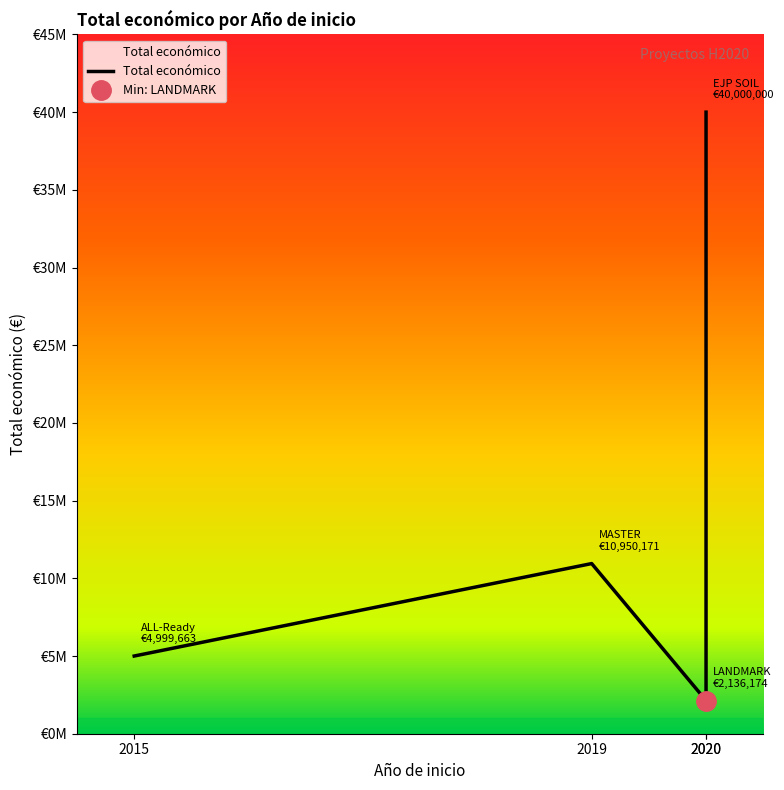

Does the chart display data point markers on the line(s)?

No